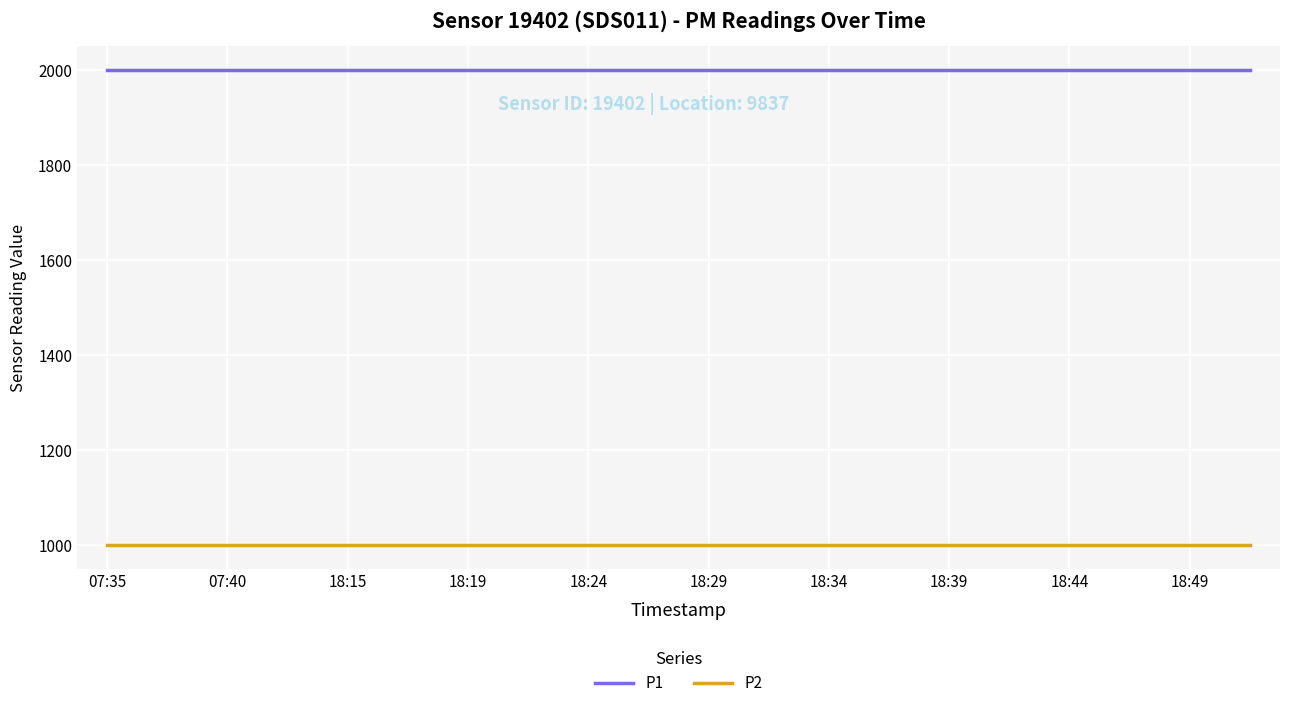

True or false: P2 and P1 cross at least once.

False